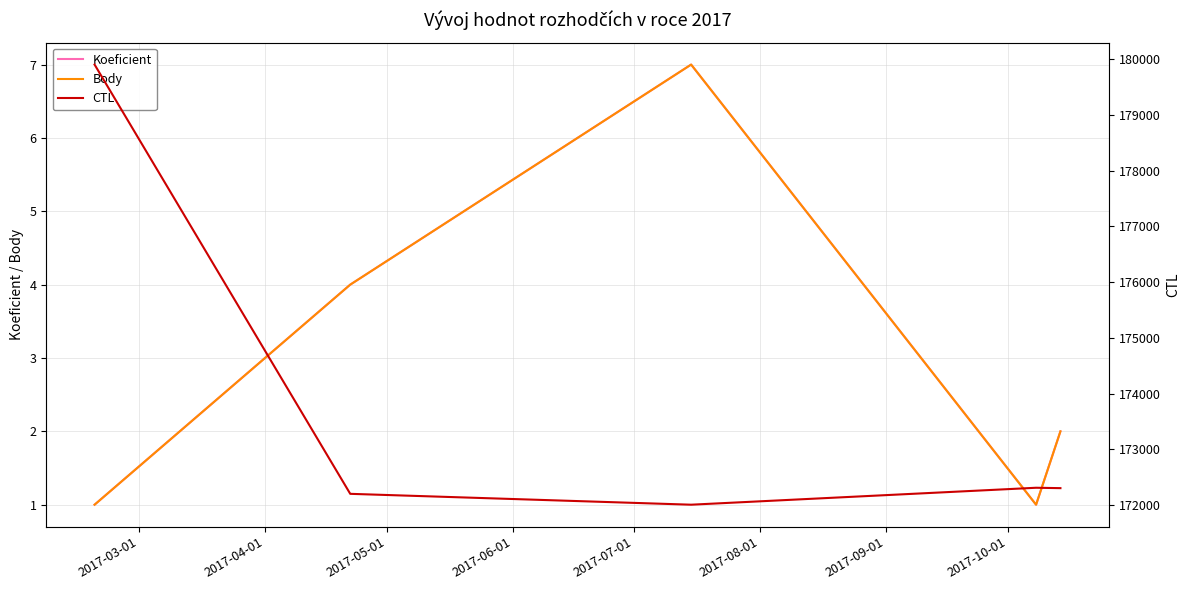

True or false: CTL has more than 0 points higher than both neighbors.

True